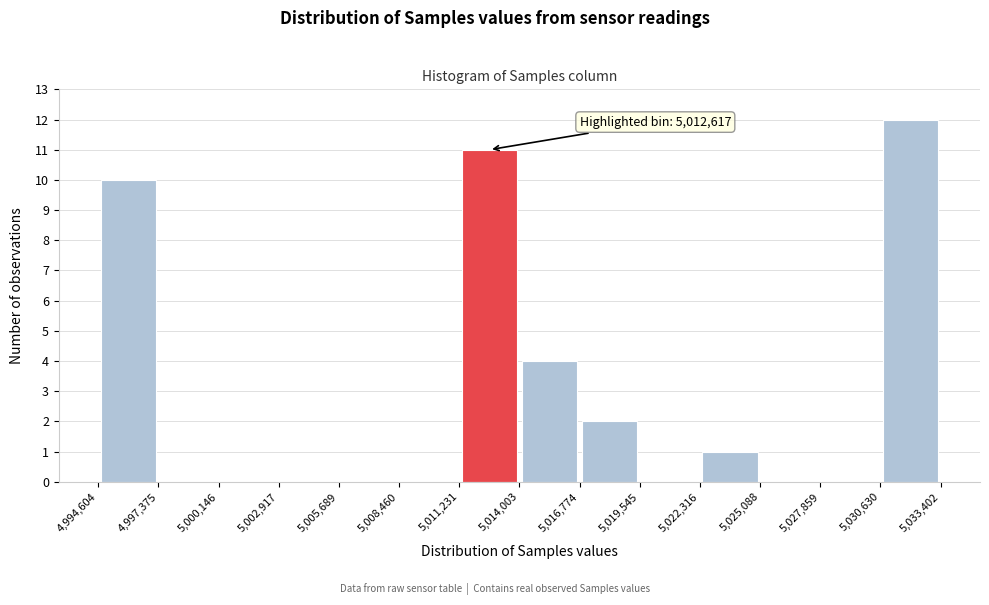

Which range on the x-axis has the tallest bar?

5,030,630 to 5,033,402